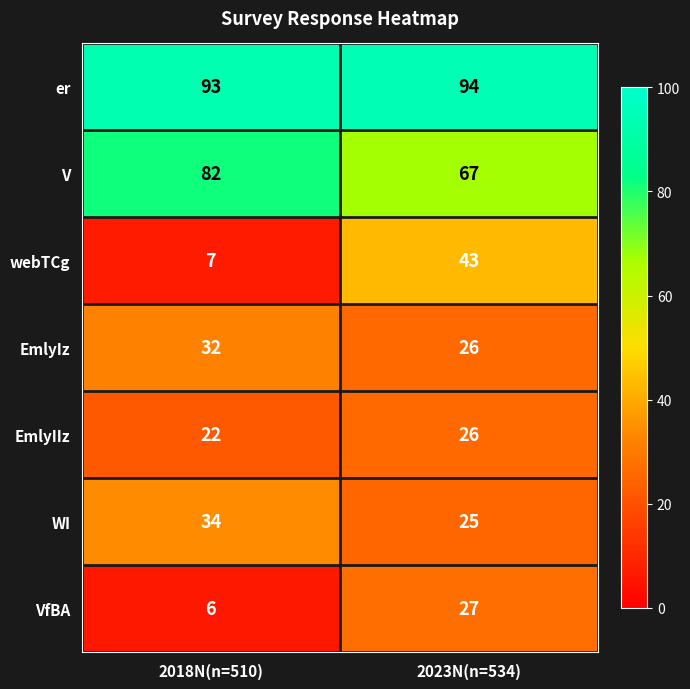

True or false: EmlyIz has a value of 26 at 2023N(n=534).

True